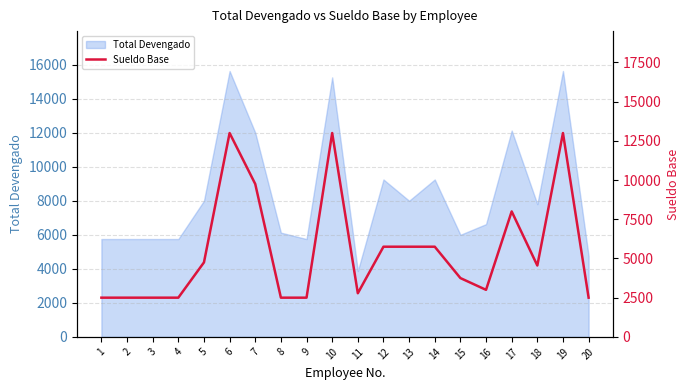

Rank the categories by value from lowest to highest.

1, 2, 3, 4, 8, 9, 20, 11, 16, 15, 18, 5, 12, 13, 14, 17, 7, 6, 10, 19